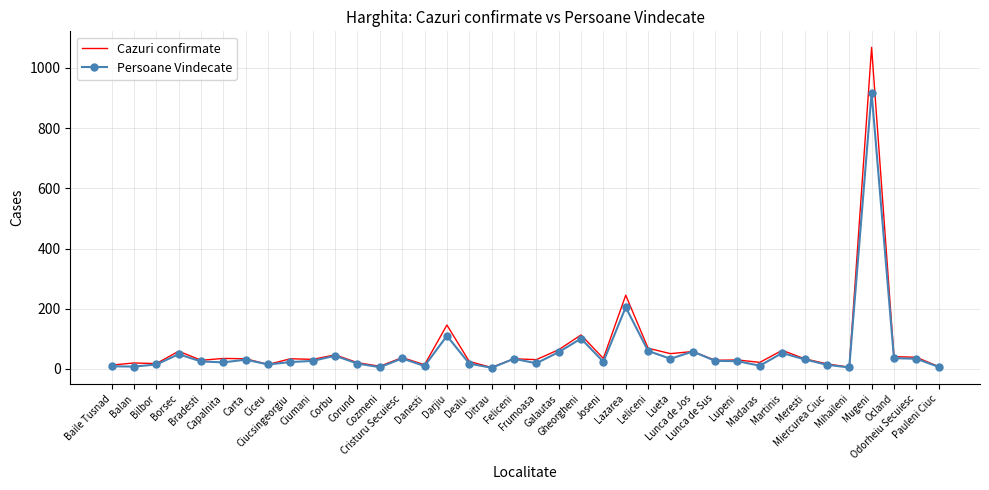

Which series has the widest spread of values?

Cazuri confirmate